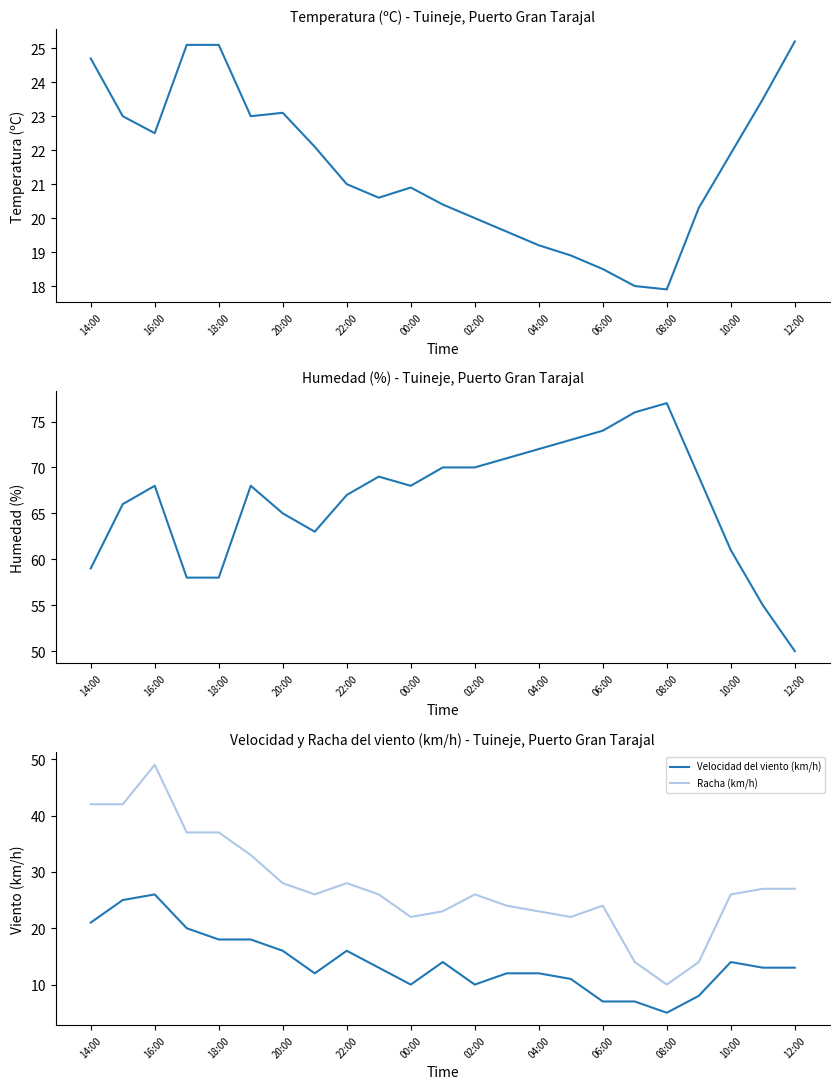

What is the highest value of the Temperatura (ºC) series?

25.2